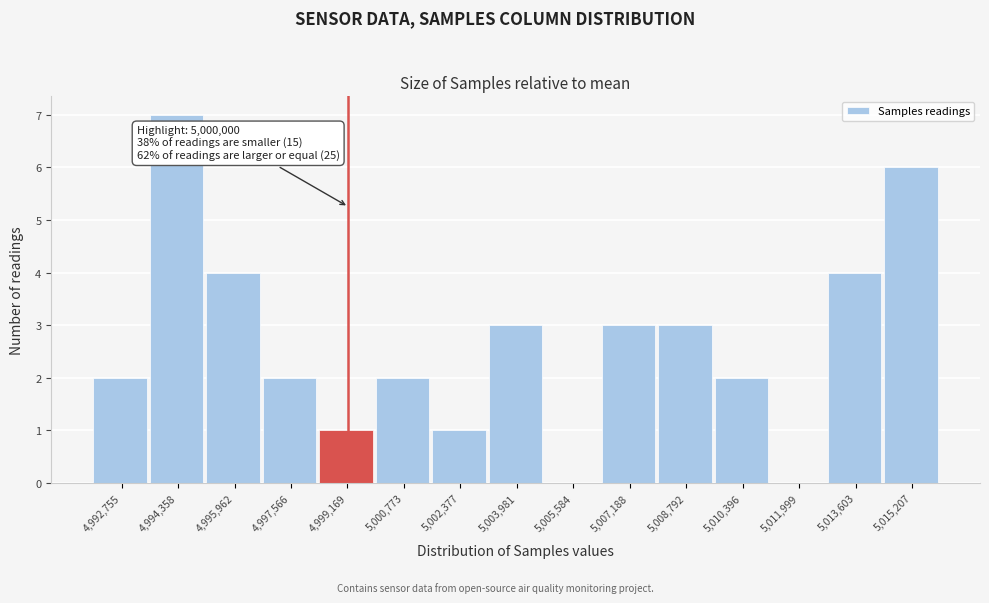

Reading left to right, list all the values displayed in this chart.

4,992,755=2	4,994,358=7	4,995,962=4	4,997,566=2	4,999,169=1	5,000,773=2	5,002,377=1	5,003,981=3	5,005,584=0	5,007,188=3	5,008,792=3	5,010,396=2	5,011,999=0	5,013,603=4	5,015,207=6